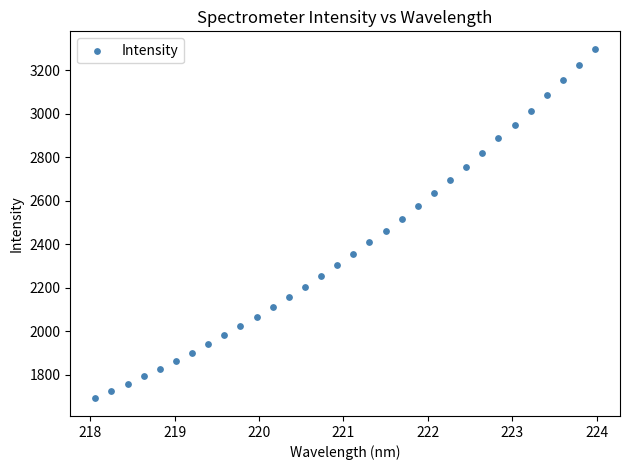

What is the range of Y values (max minus min)?

1607.2